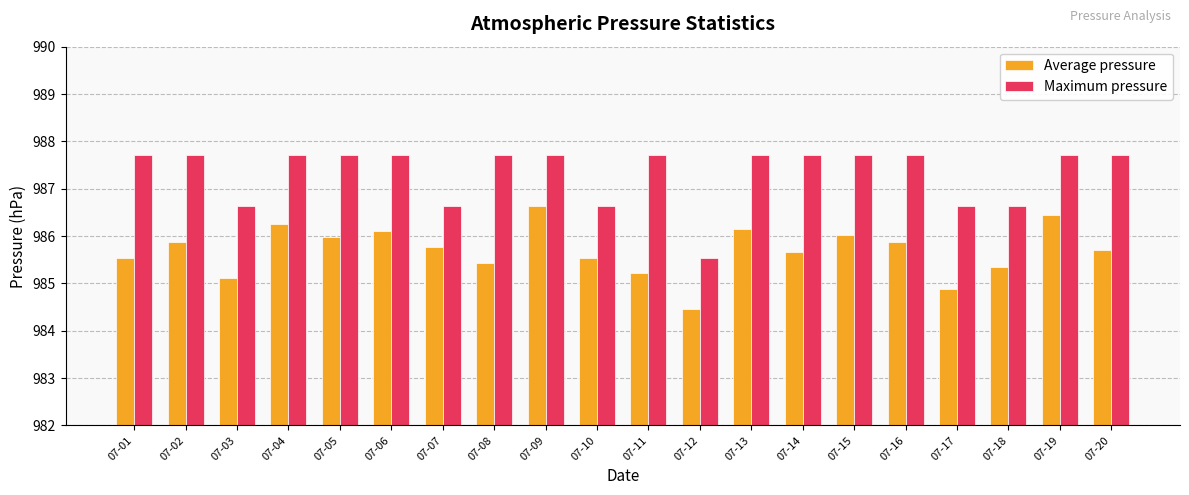

Rank the series by their average value, from highest to lowest.

Maximum pressure, Average pressure